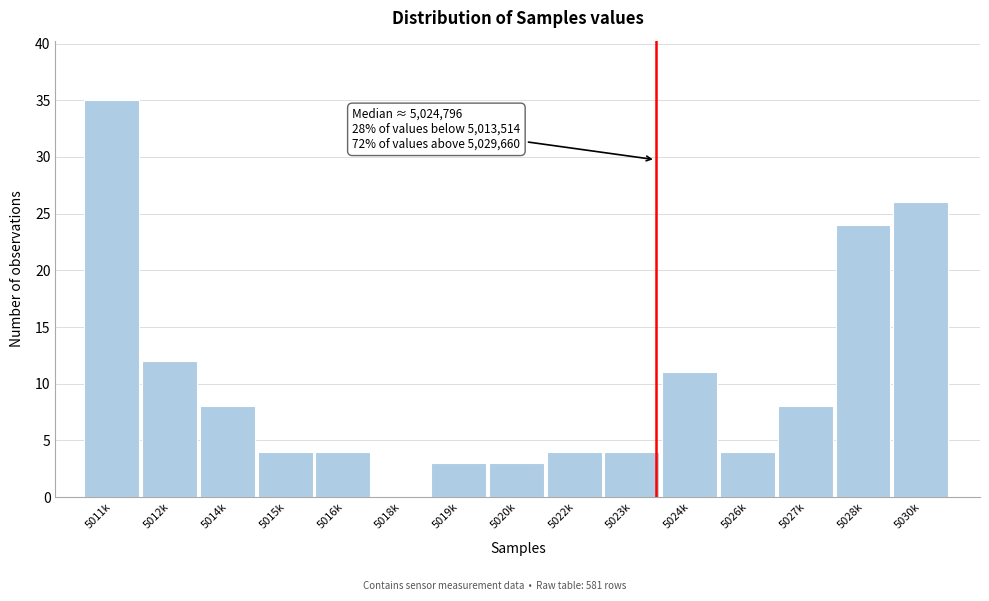

Reading right to left, transcribe all the data shown in this chart.

5030k=26	5028k=24	5027k=8	5026k=4	5024k=11	5023k=4	5022k=4	5020k=3	5019k=3	5018k=0	5016k=4	5015k=4	5014k=8	5012k=12	5011k=35